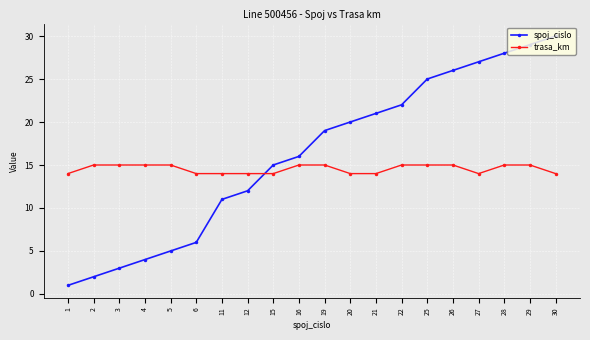

Is it true that trasa_km equals 18 at 21?

False